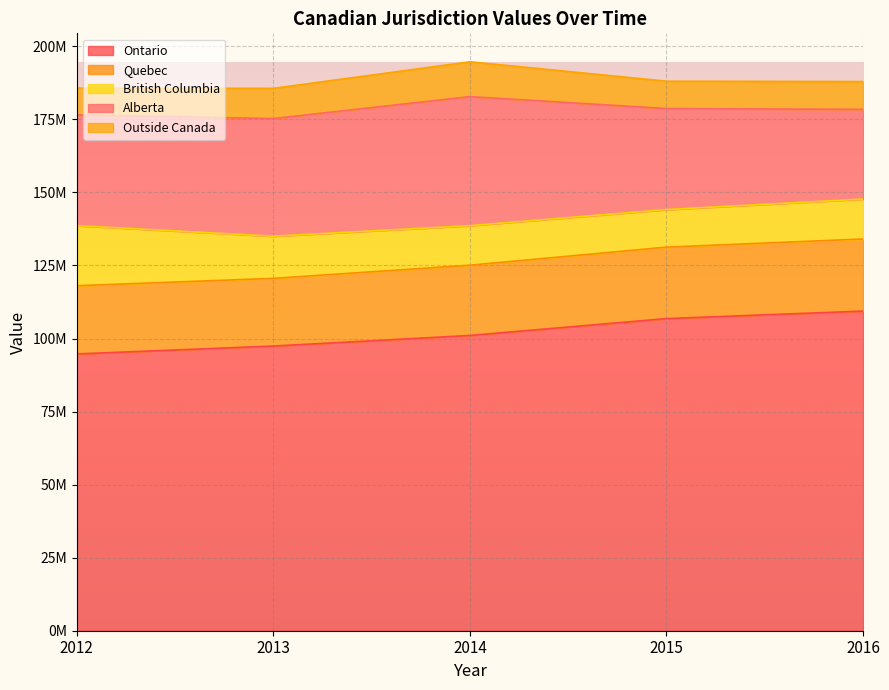

Which category has the lowest value in the British Columbia series?

2015